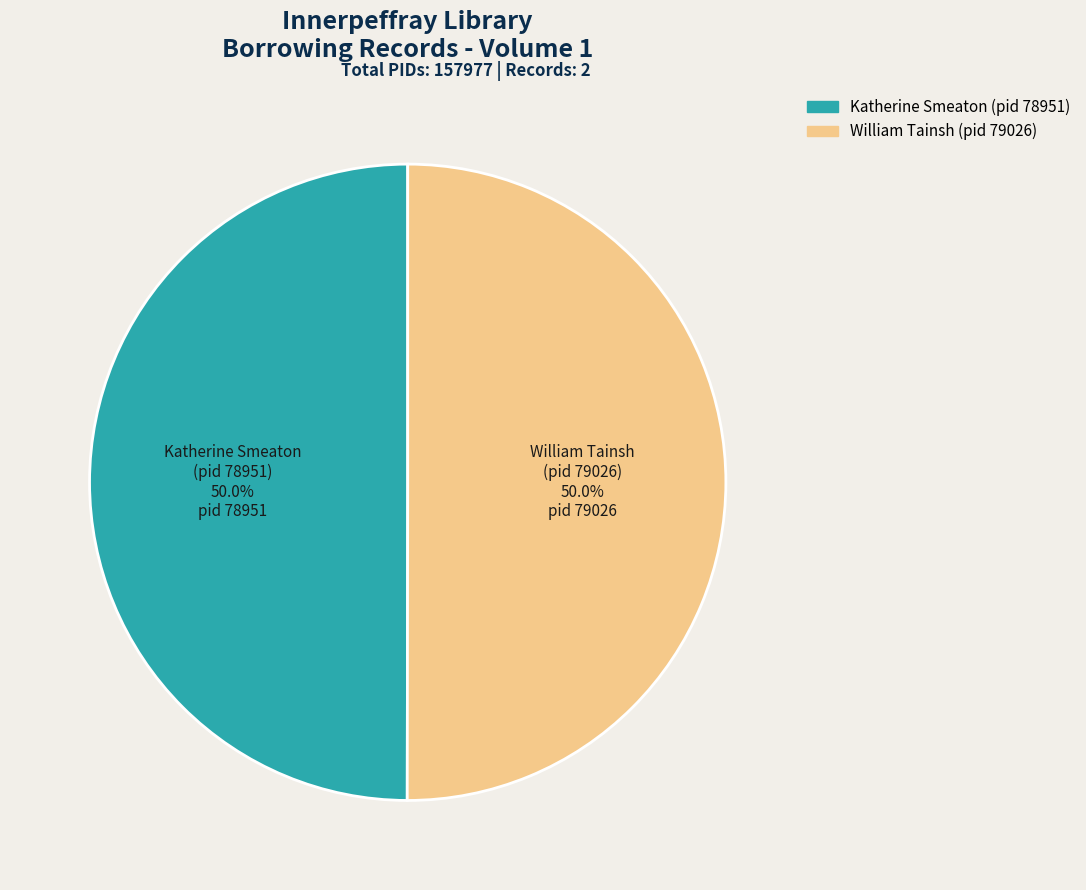

Is the sum of William Tainsh (pid 79026) and Katherine Smeaton (pid 78951) greater than half?

Yes